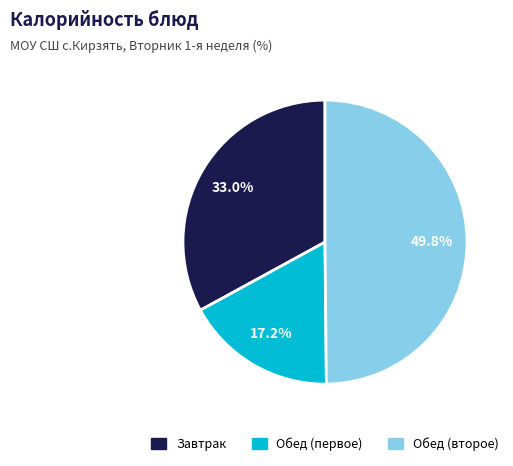

How many segments does this pie chart have?

3